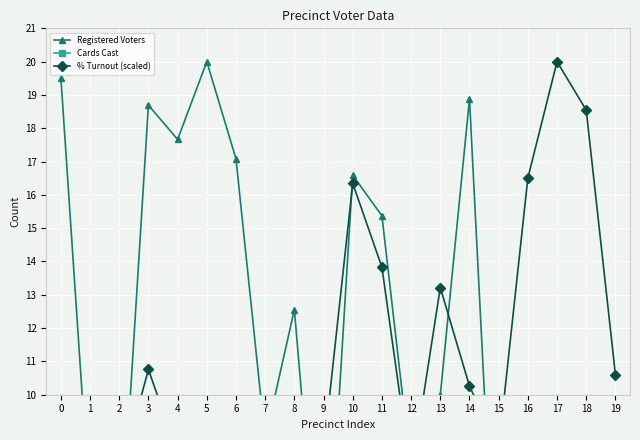

True or false: Registered Voters and Cards Cast cross at least once.

False